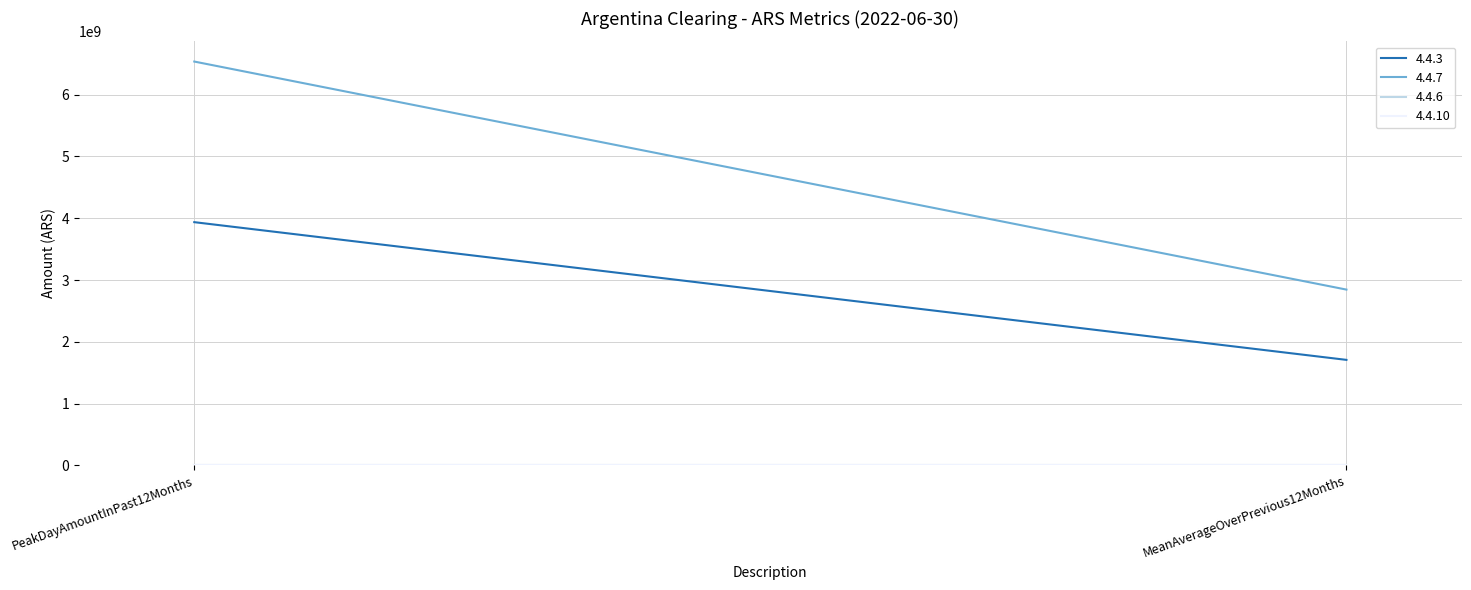

What are all the series names shown in the legend?

4.4.3, 4.4.7, 4.4.6, 4.4.10